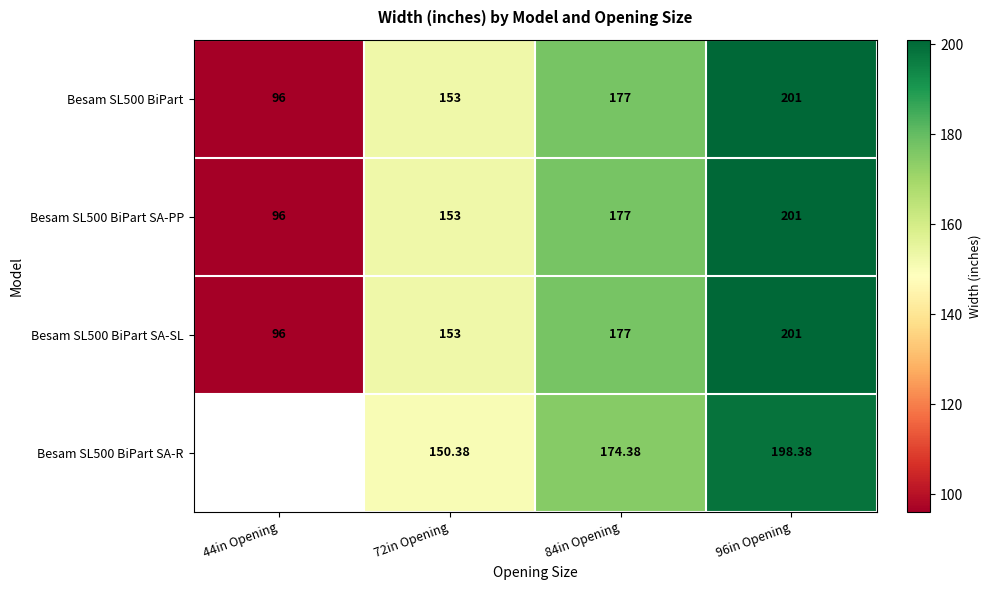

At how many categories does at least one series exceed 165?

2